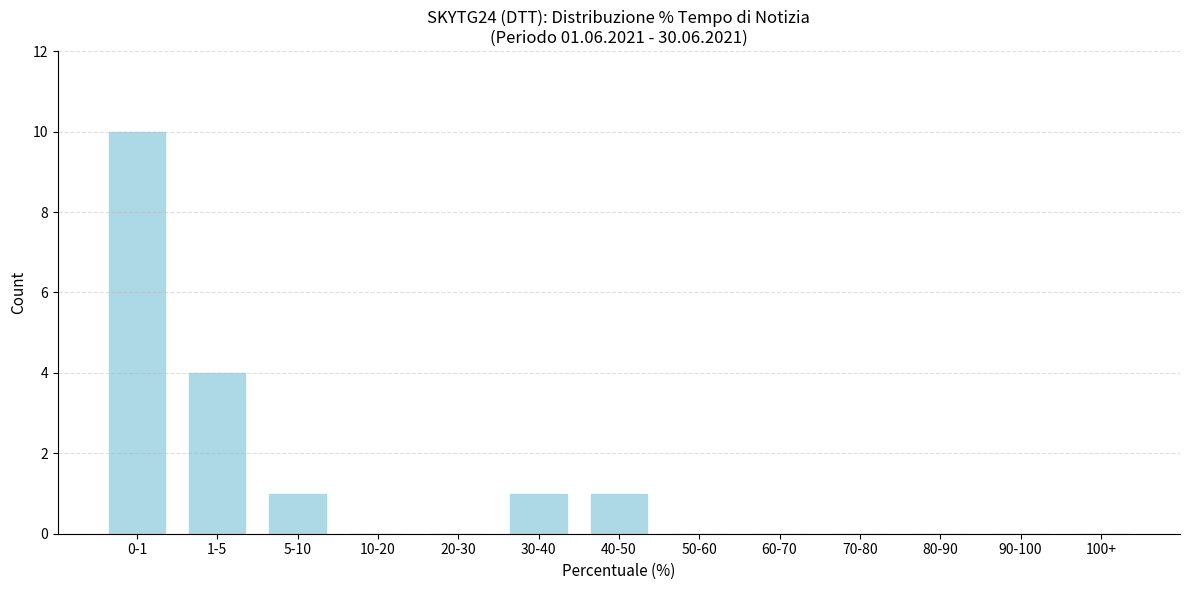

Reading left to right, list all the values displayed in this chart.

0-1=10	1-5=4	5-10=1	10-20=0	20-30=0	30-40=1	40-50=1	50-60=0	60-70=0	70-80=0	80-90=0	90-100=0	100+=0